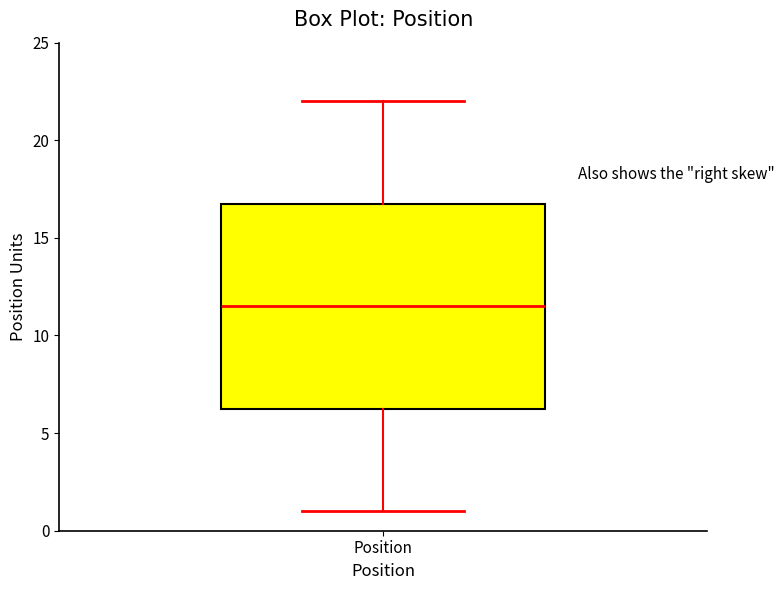

Transcribe this box plot: give where the median line is, the range the box spans, and where the two whiskers end, as read against the y-axis. The values are not printed on the chart, so give them approximately, as read against the axis.

median 11.5, box 6.5 to 17.0, whiskers 1.0 to 22.0